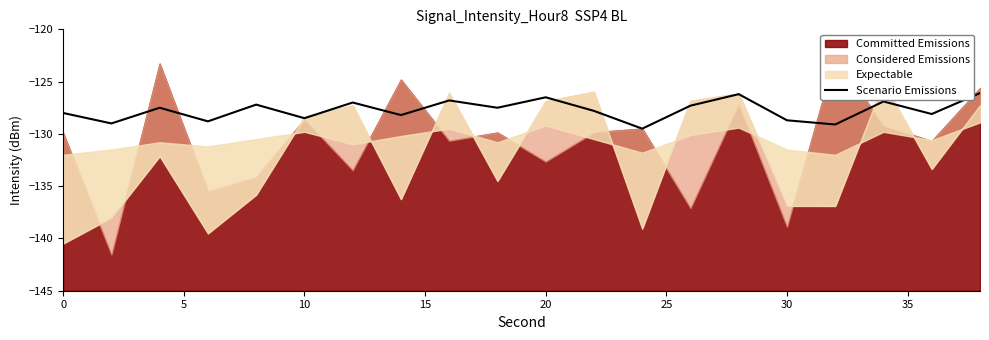

Reading left to right, extract all data points from this chart.

-128.0	-129.0	-127.5	-128.8	-127.2	-128.5	-127.0	-128.2	-126.8	-127.5	-126.5	-127.8	-129.5	-127.3	-126.2	-128.7	-129.1	-126.9	-128.1	-126.1